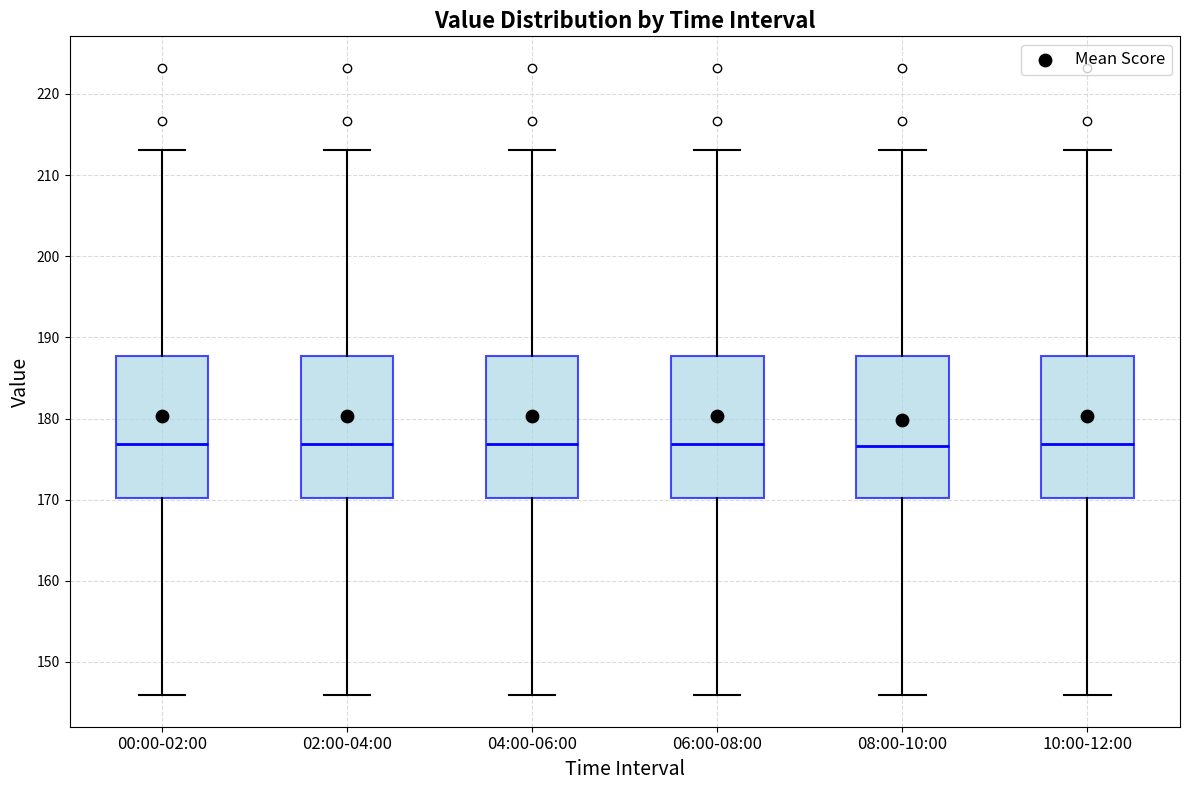

Where does the median line of the box for 04:00-06:00 sit on the y-axis? The values are not printed on the chart, so give them approximately, as read against the axis.

177